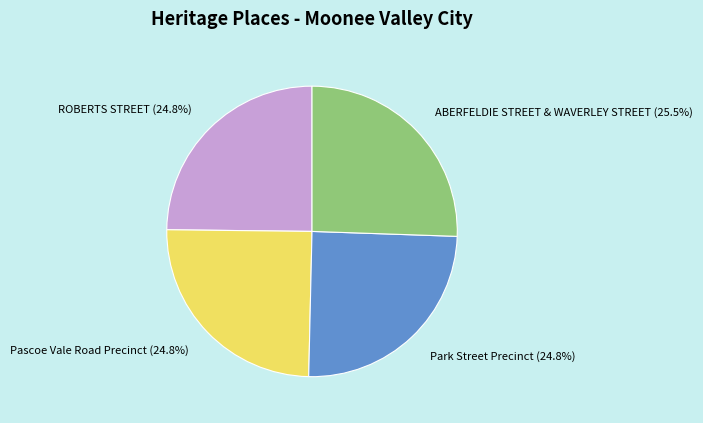

Which category has the biggest portion of the pie?

ABERFELDIE STREET & WAVERLEY STREET